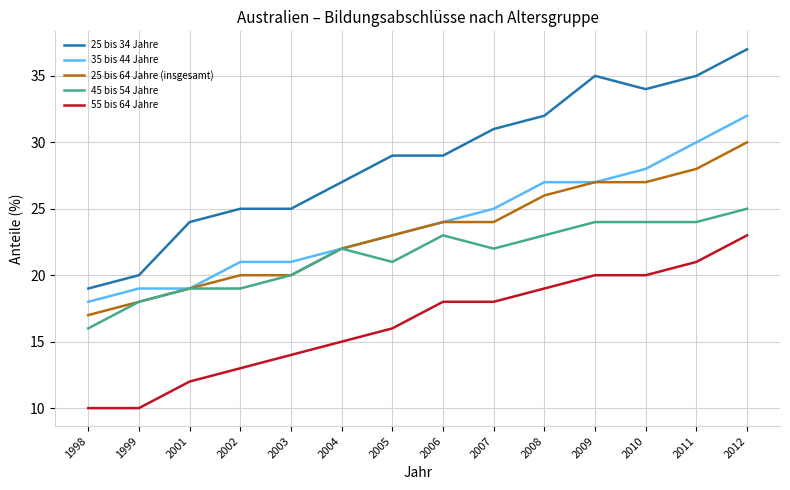

Is the value of 25 bis 64 Jahre (insgesamt) at 2011 greater than the value of 55 bis 64 Jahre at 2007?

Yes